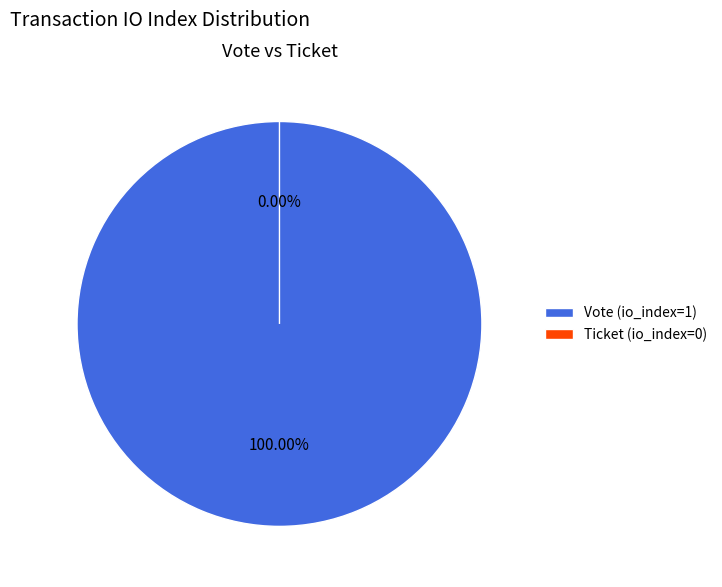

How many slices are in this pie chart?

2